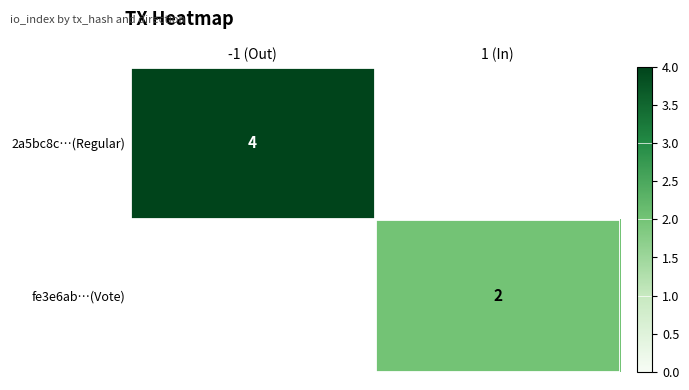

True or false: 2a5bc8c…(Regular) has a value of 4 at -1 (Out).

True